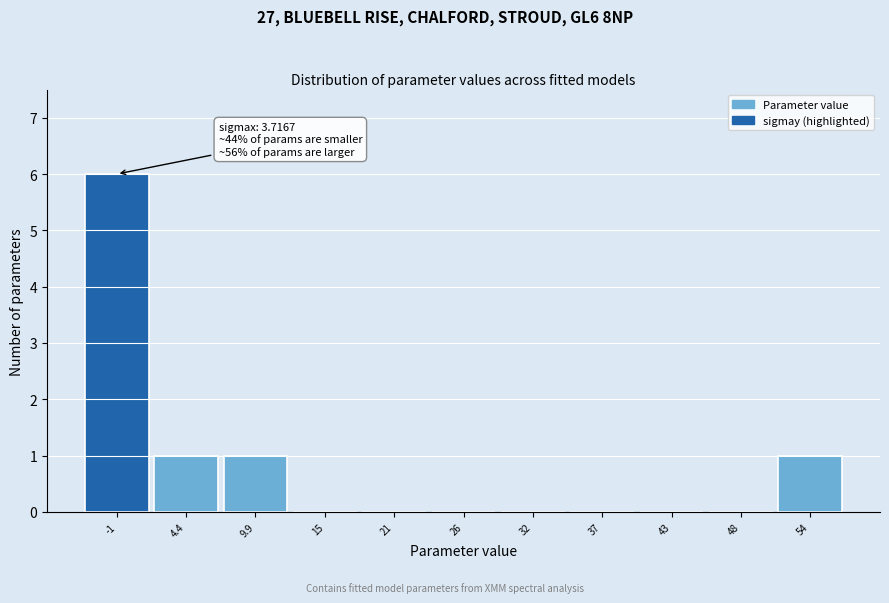

Reading right to left, extract all data points from this chart.

54=1	48=0	43=0	37=0	32=0	26=0	21=0	15=0	9.9=1	4.4=1	-1=6